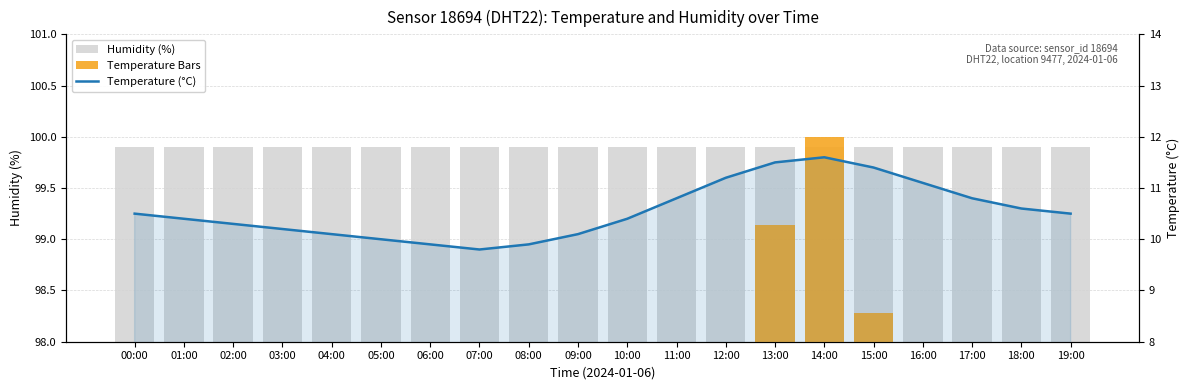

Read the Temperature (°C) value at 08:00.

9.9